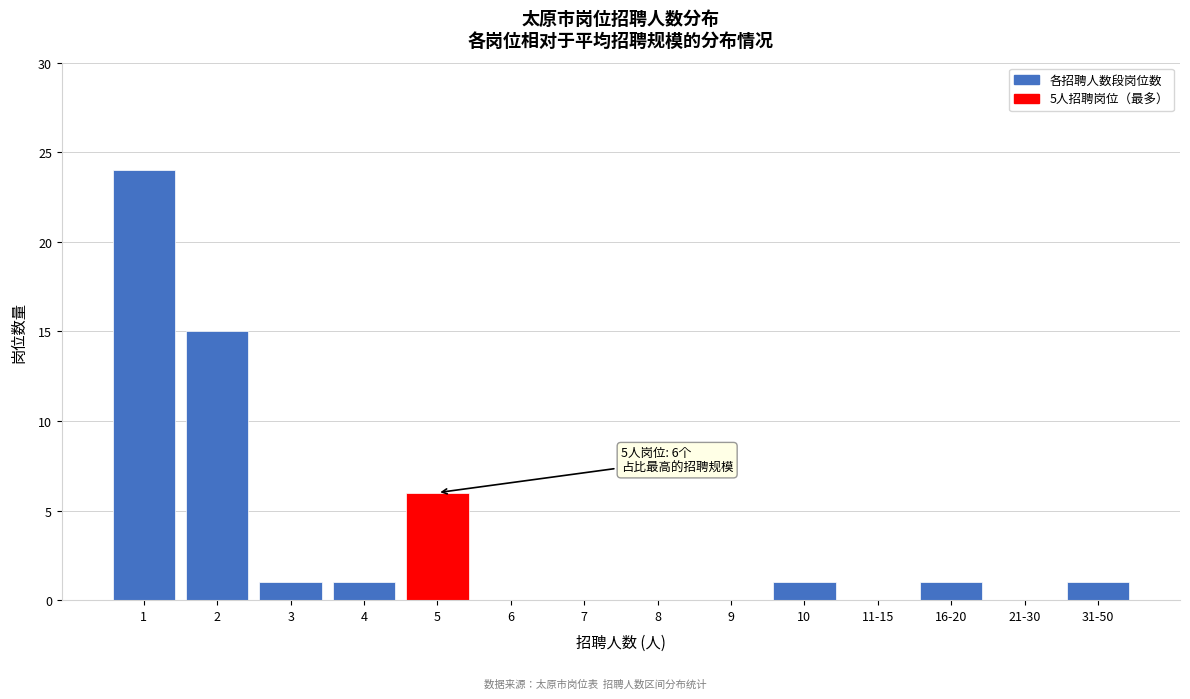

Reading left to right, what are all the values shown in this chart?

1=24	2=15	3=1	4=1	5=6	6=0	7=0	8=0	9=0	10=1	11-15=0	16-20=1	21-30=0	31-50=1